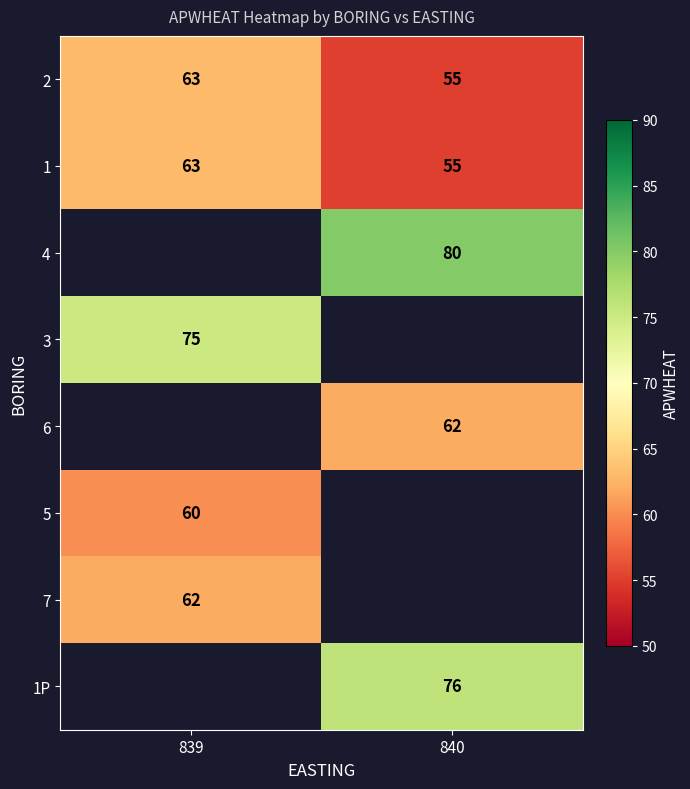

What is the sum of the 2 values at 840 and 839?

118.0